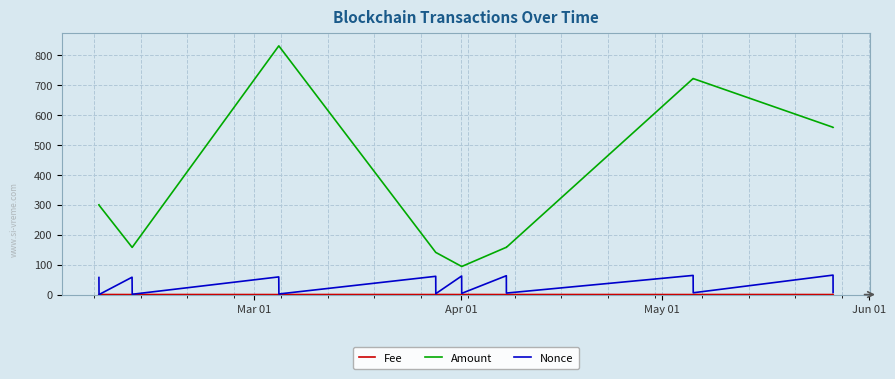

How many series are shown in this chart?

3